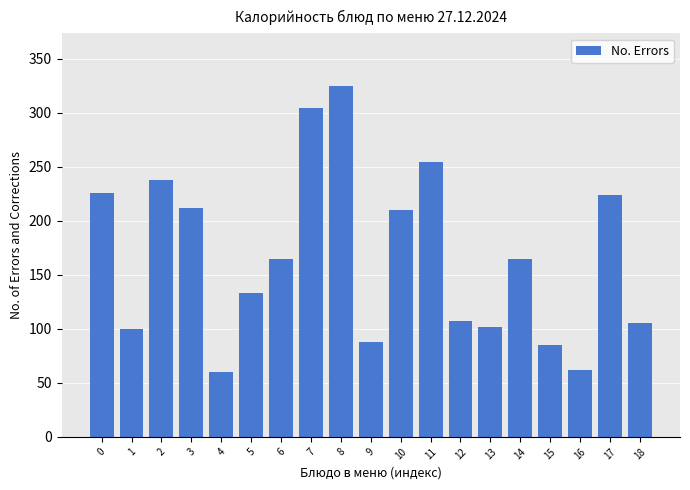

What is the value of the 1st bar from the left?

225.5